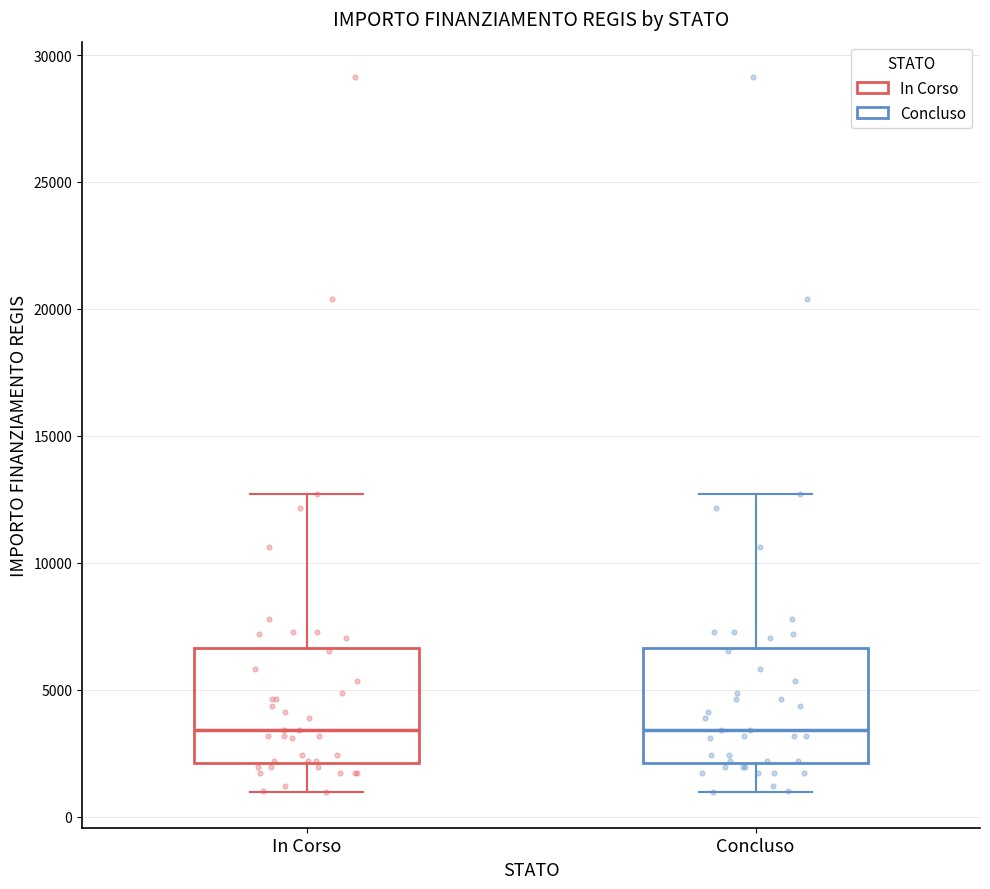

Reading left to right, transcribe this box plot: for each box, give where its median line is, the range the box spans, and where its two whiskers end, as read against the y-axis. The values are not printed on the chart, so give them approximately, as read against the axis.

In Corso: median 3500, box 2000 to 6500, whiskers 1000 to 12500
Concluso: median 3500, box 2000 to 6500, whiskers 1000 to 12500